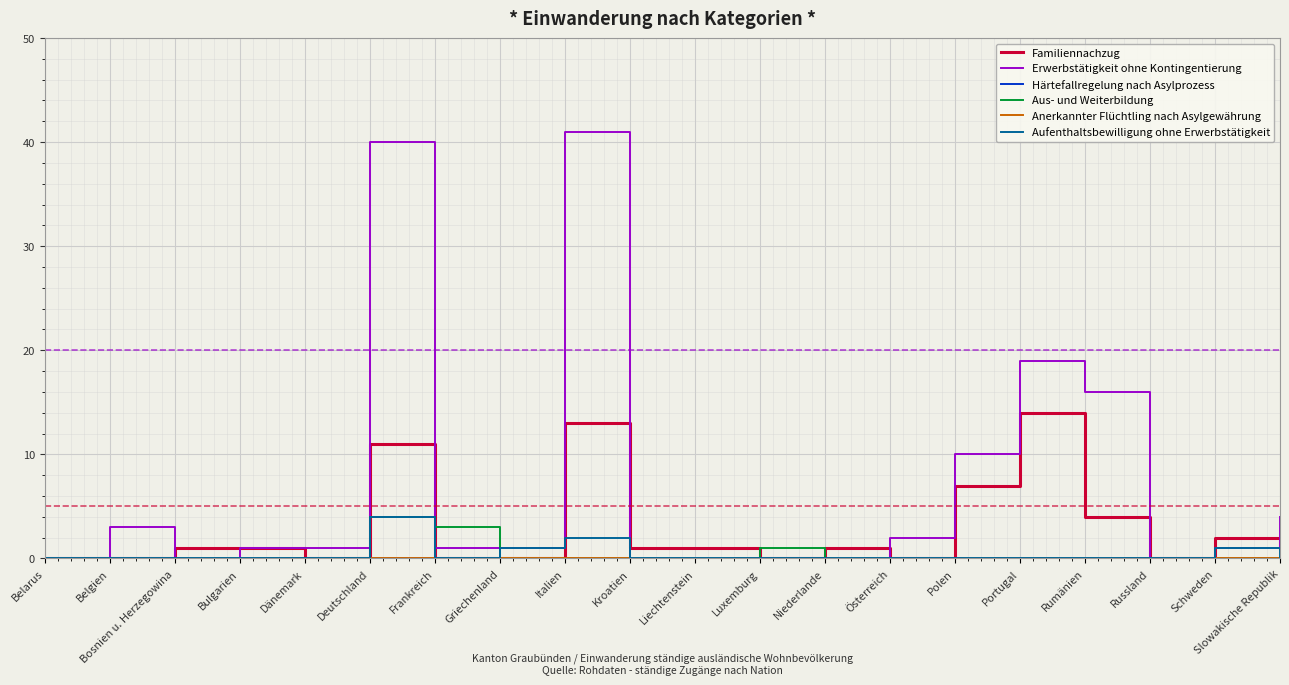

What is the difference between the highest and lowest values at Frankreich?

3